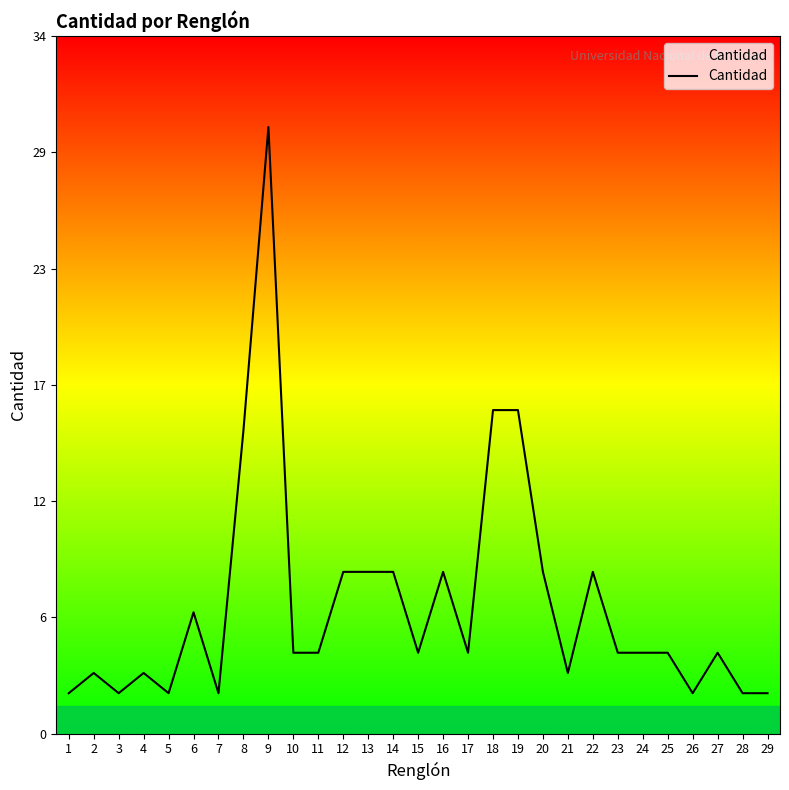

Between 13 and 8, which is larger?

8